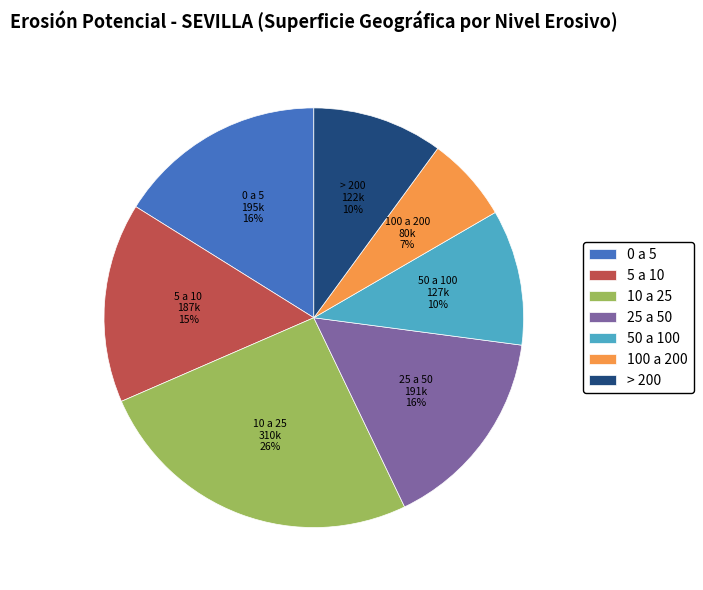

True or false: 25 a 50 accounts for 16% of the total.

True